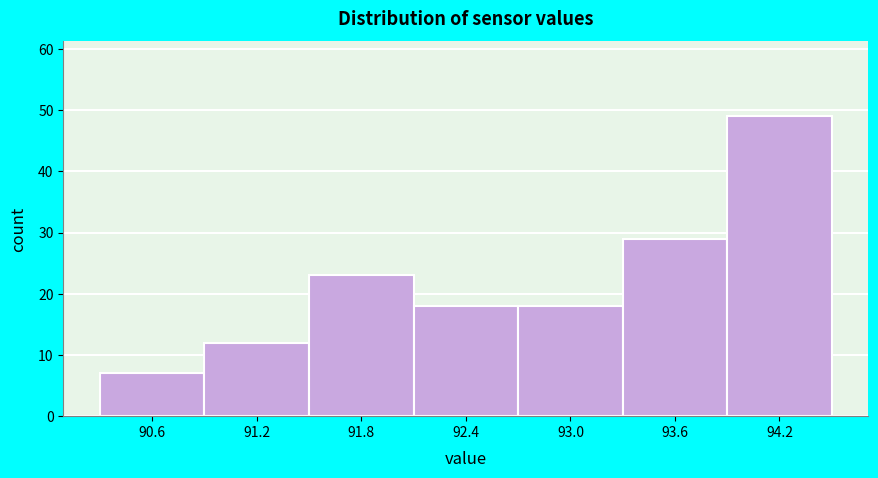

Which range on the x-axis has the tallest bar?

93.9 to 94.5